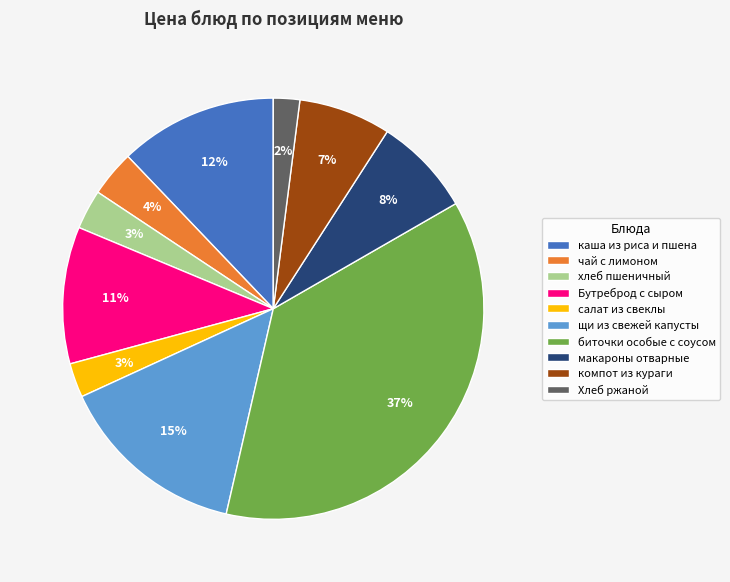

Count the number of slices in the pie.

10